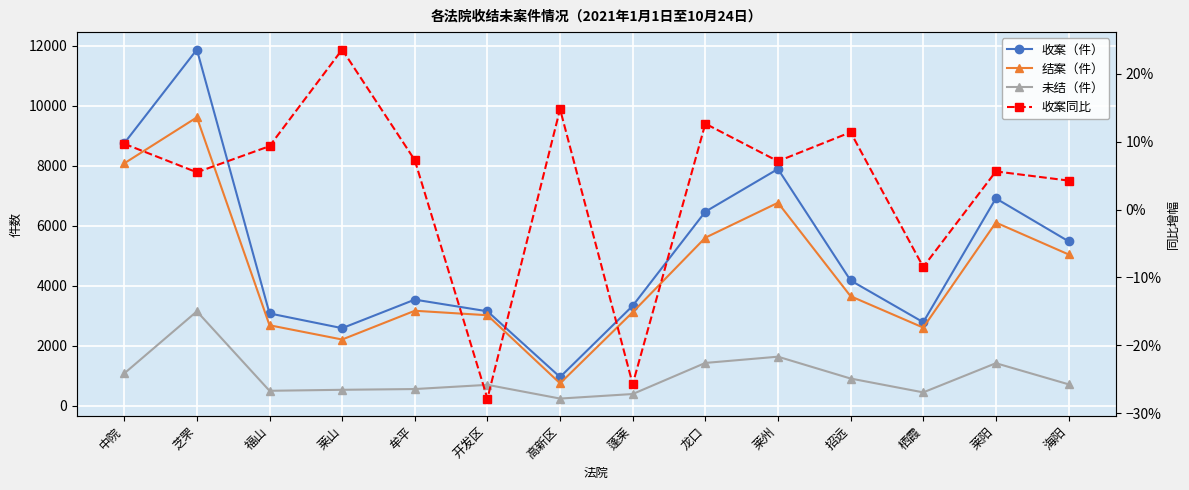

Reading left to right, what are all the values shown in this chart?

收案（件）: 8751.0	11872.0	3082.0	2591.0	3542.0	3153.0	963.0	3336.0	6471.0	7894.0	4180.0	2789.0	6914.0	5486.0
结案（件）: 8081.0	9614.0	2688.0	2213.0	3171.0	3022.0	753.0	3123.0	5605.0	6769.0	3655.0	2610.0	6109.0	5048.0
未结（件）: 1083.0	3151.0	505.0	538.0	563.0	703.0	246.0	397.0	1433.0	1641.0	913.0	452.0	1424.0	721.0
收案同比: 0.1	0.1	0.1	0.2	0.1	-0.3	0.1	-0.3	0.1	0.1	0.1	-0.1	0.1	0.0